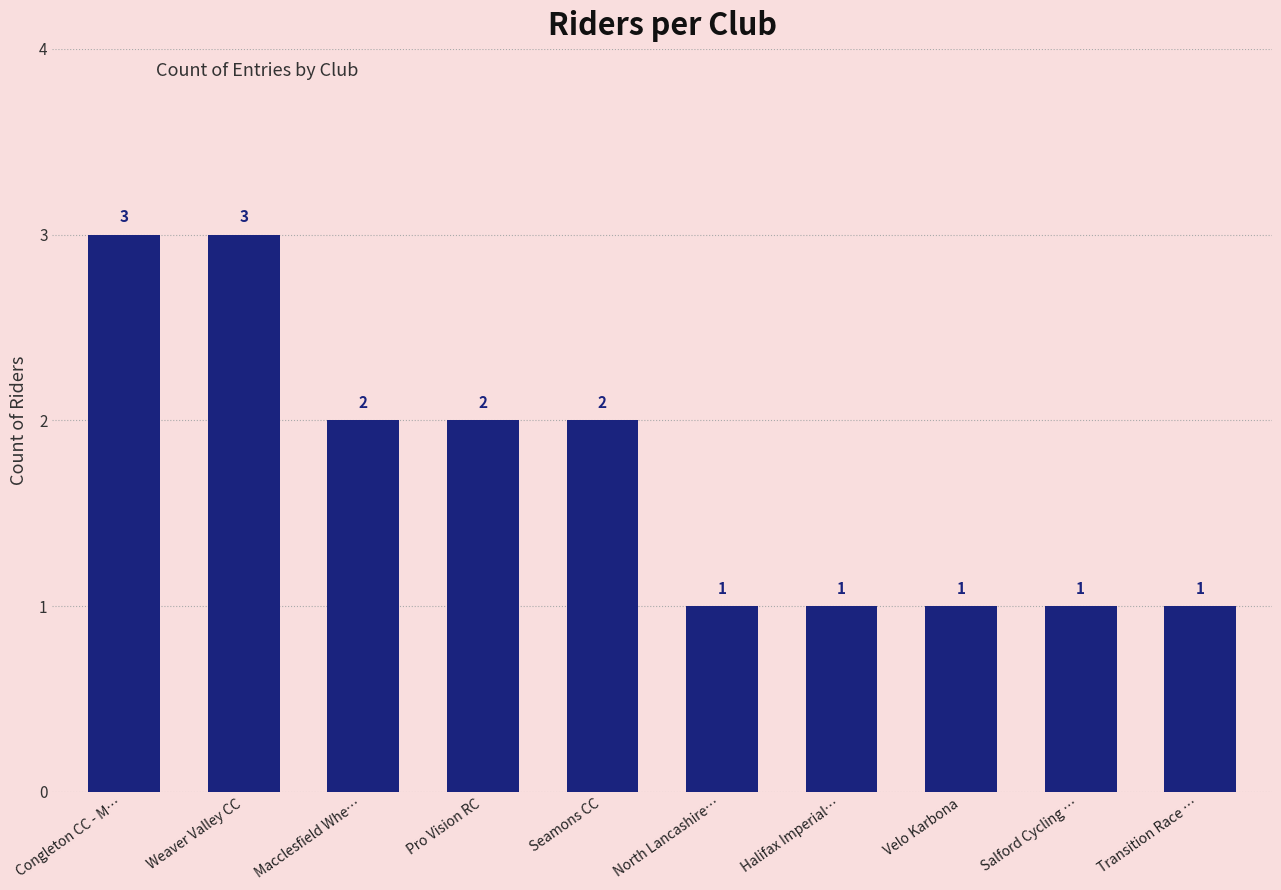

What is the minimum value shown in the chart?

1